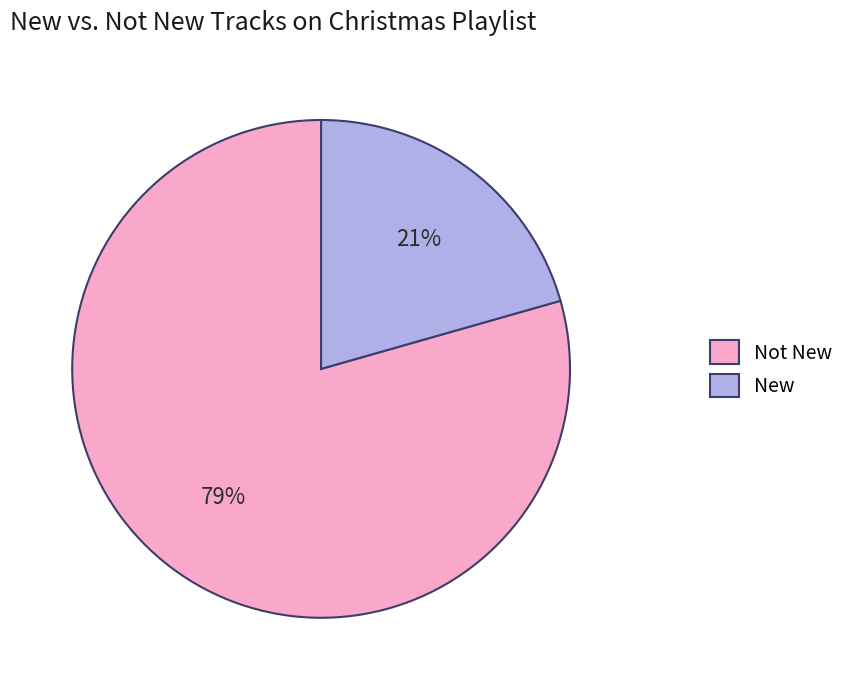

Is it true that Not New is 71% of the pie?

False